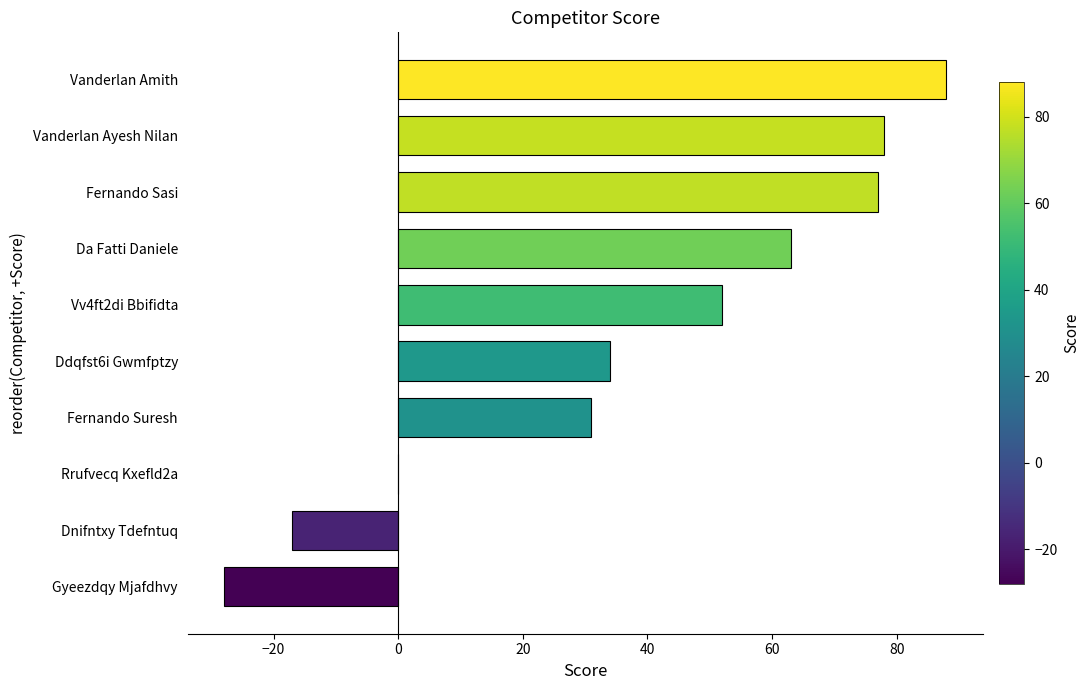

Are the bars grouped side by side (vs. stacked)?

No